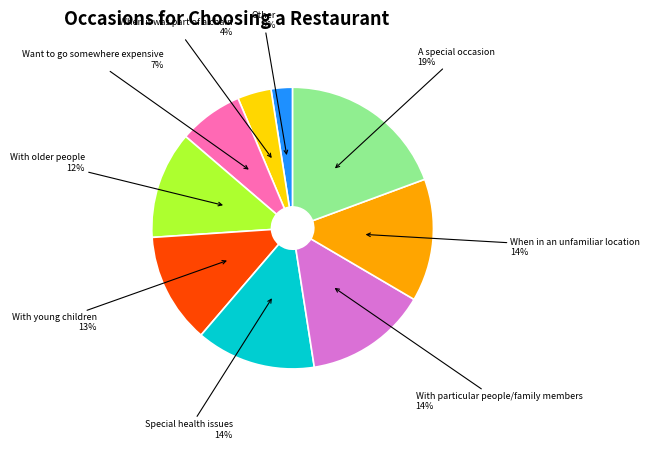

To the nearest percent, what is the difference between the largest and smallest slice percentages?

17%